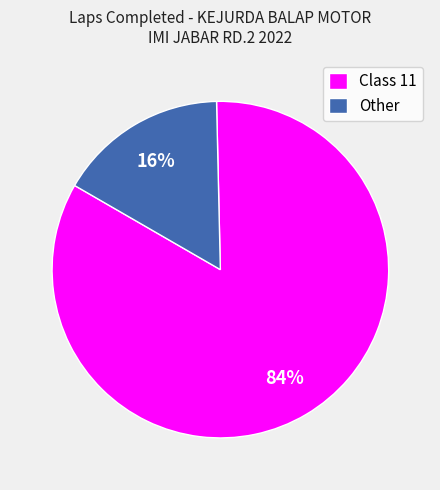

What is the smallest slice in the pie chart?

Other